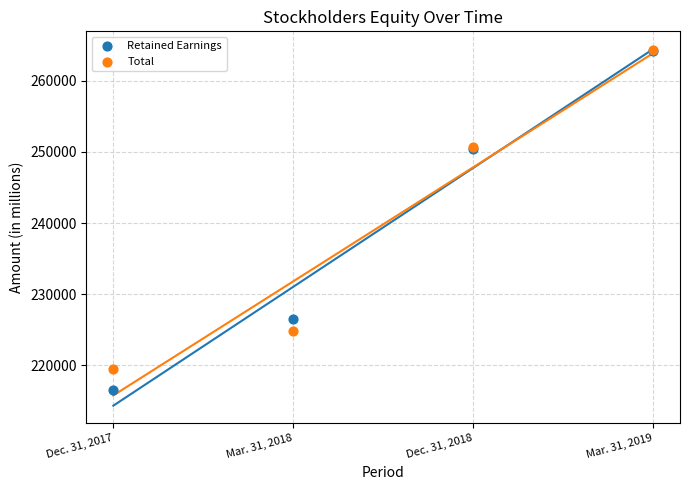

What are all the series names shown in the legend?

Retained Earnings, Total